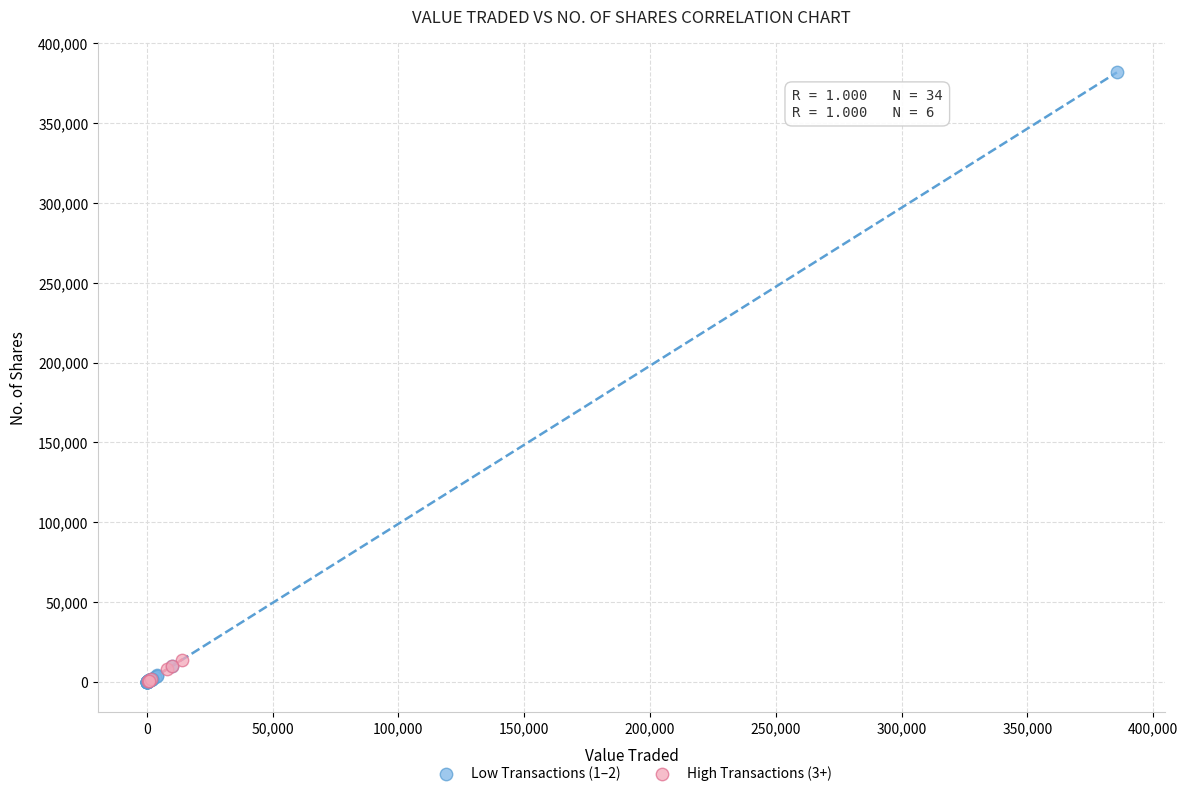

Which series has the widest spread of Y values?

Low Transactions (1–2)